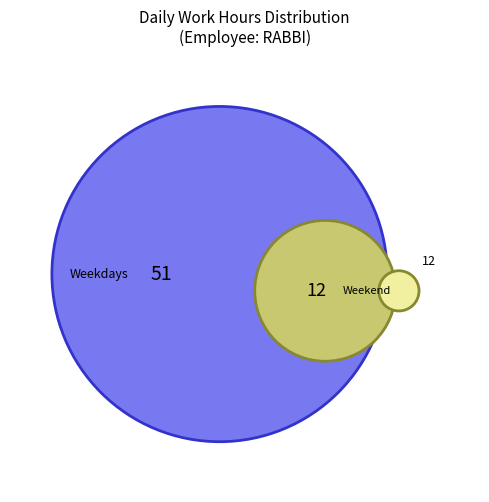

Is it true that Low is 7% of the pie?

False